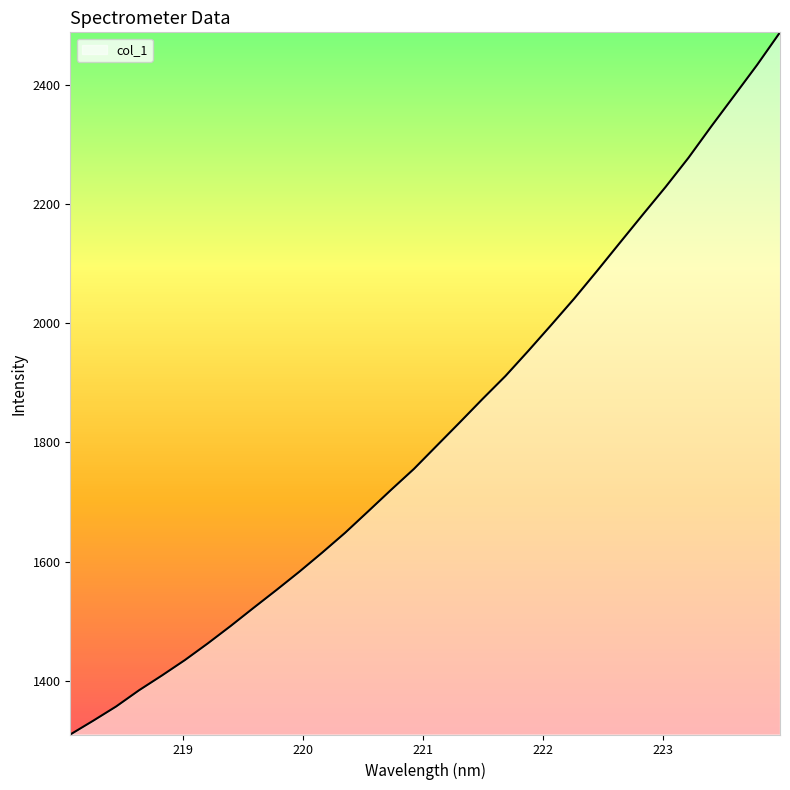

What is the difference between the maximum and minimum values?

1178.1